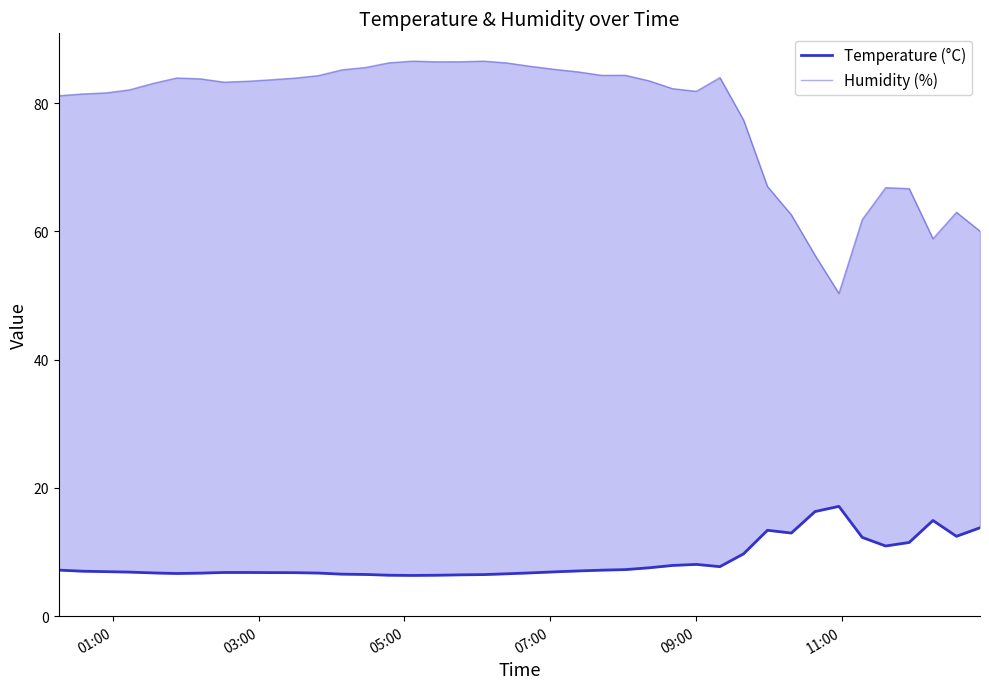

What is the value of the Temperature (°C) point at the 26th from the left?

7.5